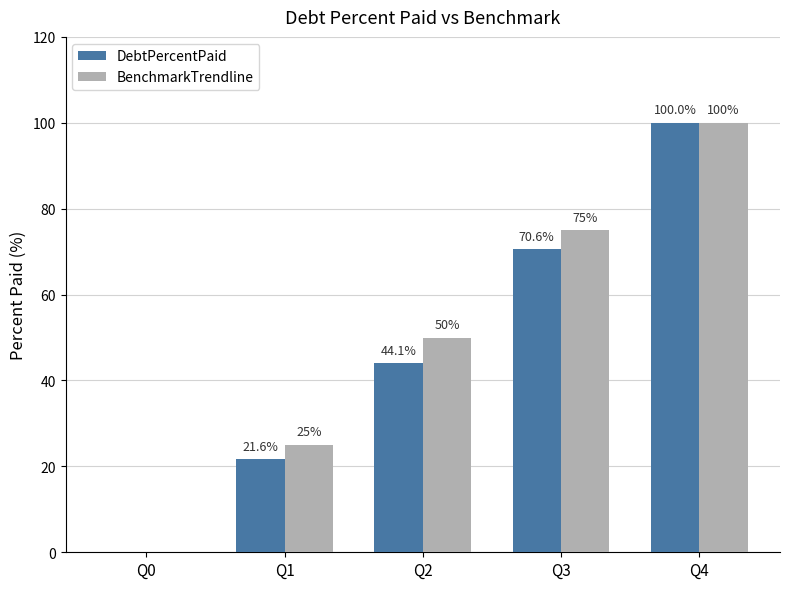

Between Q1 and Q4, which series saw the biggest shift?

DebtPercentPaid